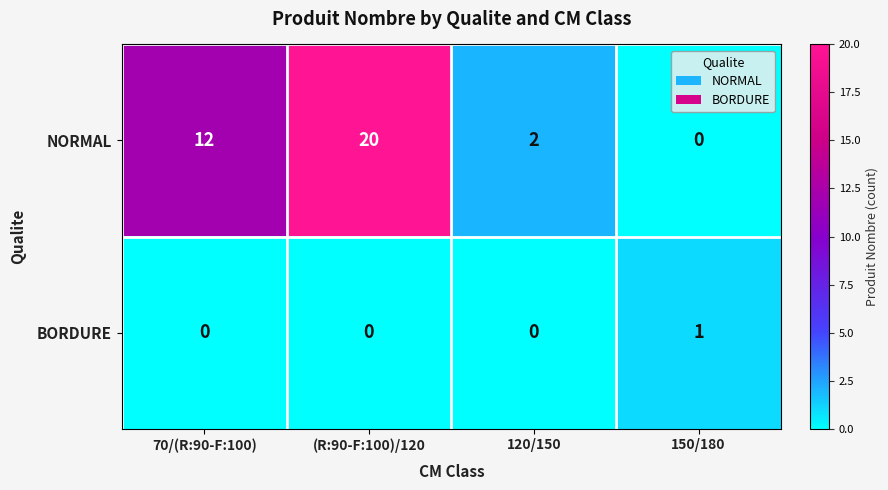

How many positive values does the BORDURE series have?

1